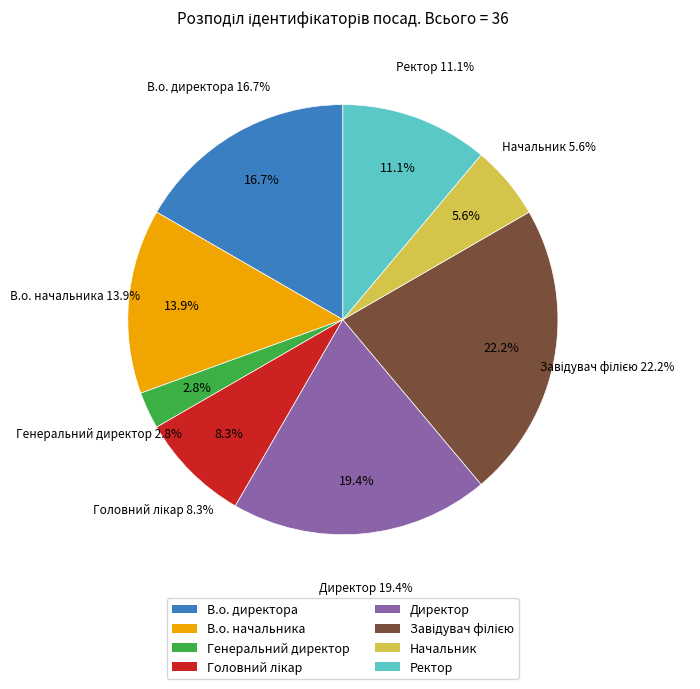

Does Завідувач філією account for over 50% of the chart?

No